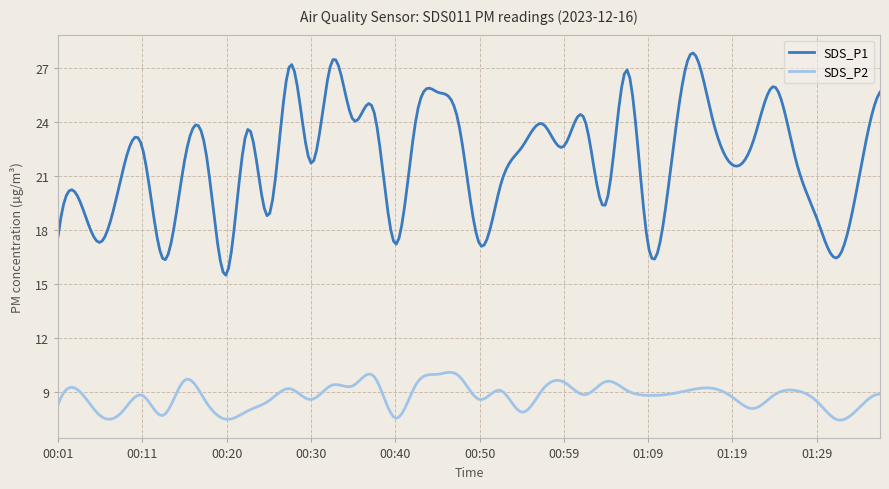

Which series has the largest total across all categories?

SDS_P1